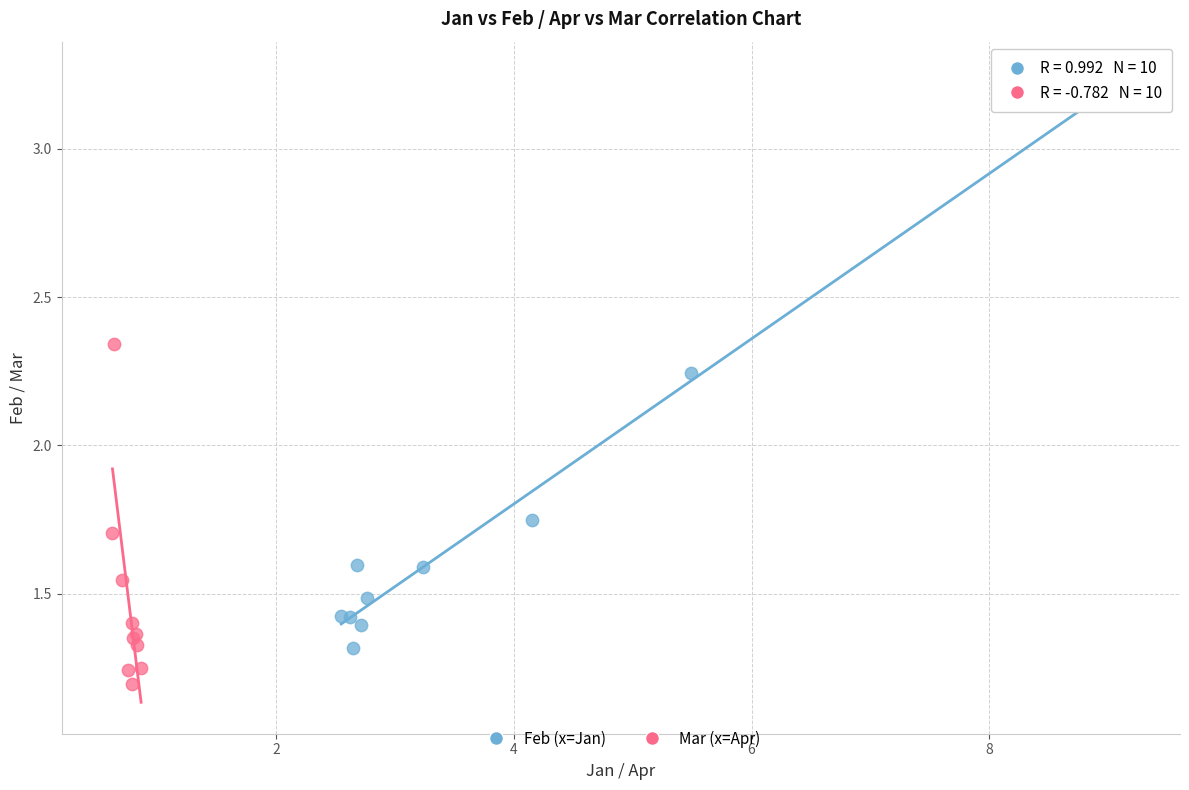

Which series has the widest spread of Y values?

Feb (x=Jan)